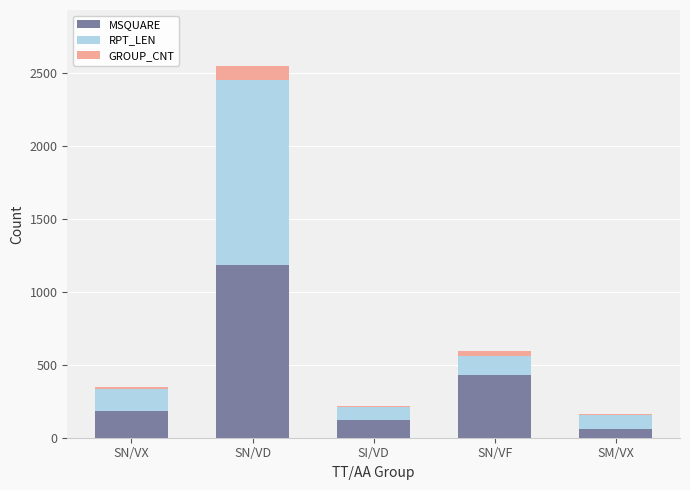

What is the total value across all series at SN/VD?

2547